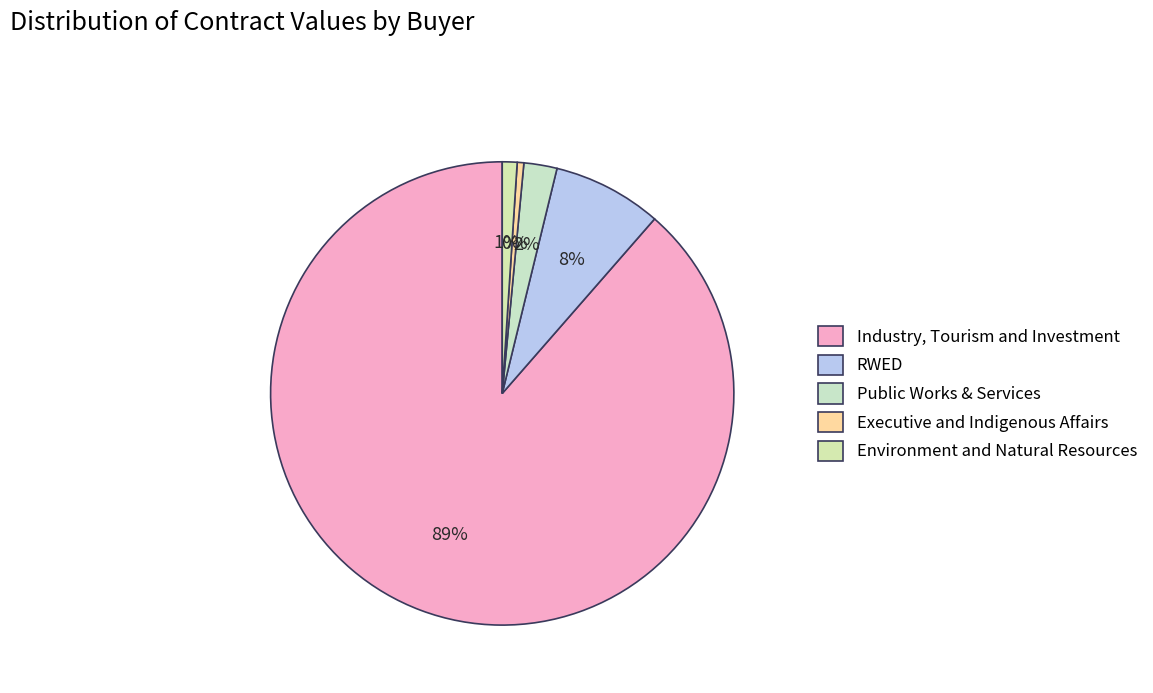

True or false: Industry, Tourism and Investment accounts for 89% of the total.

True